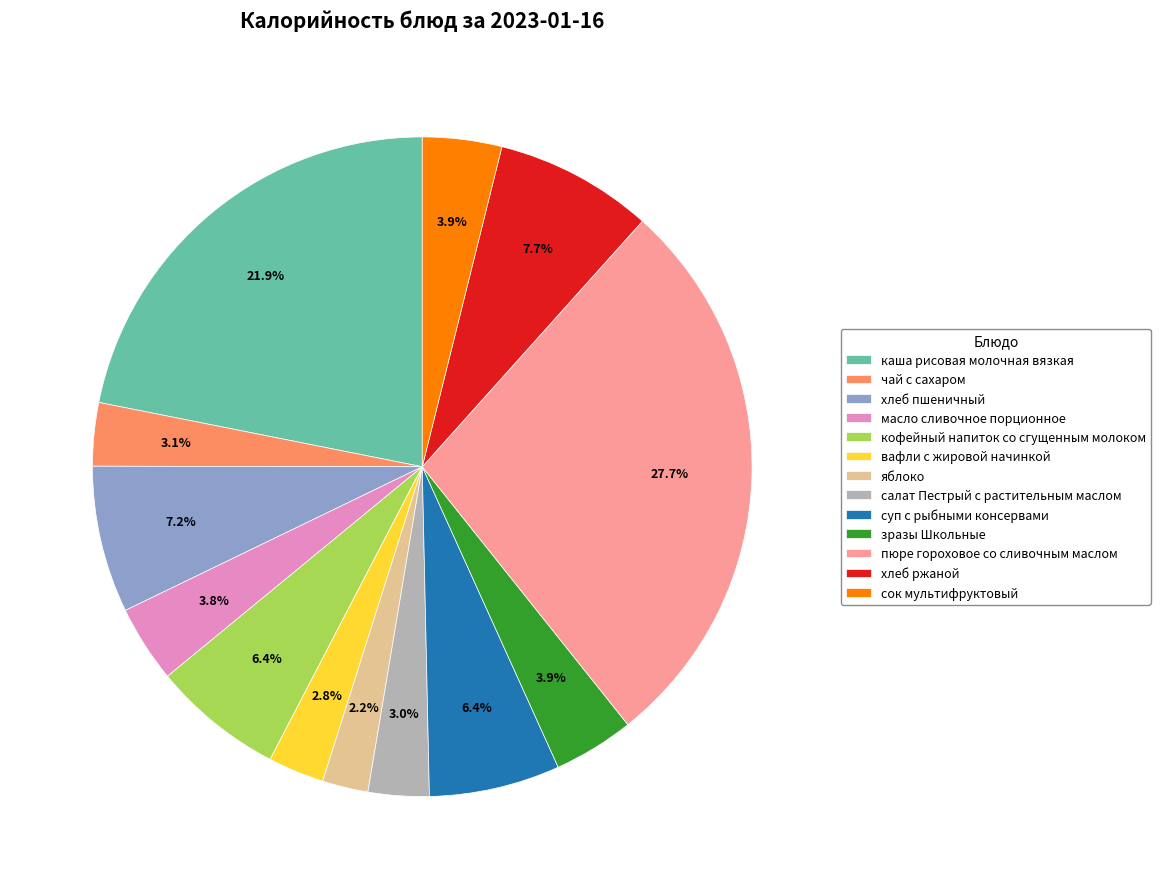

How many slices are in this pie chart?

13